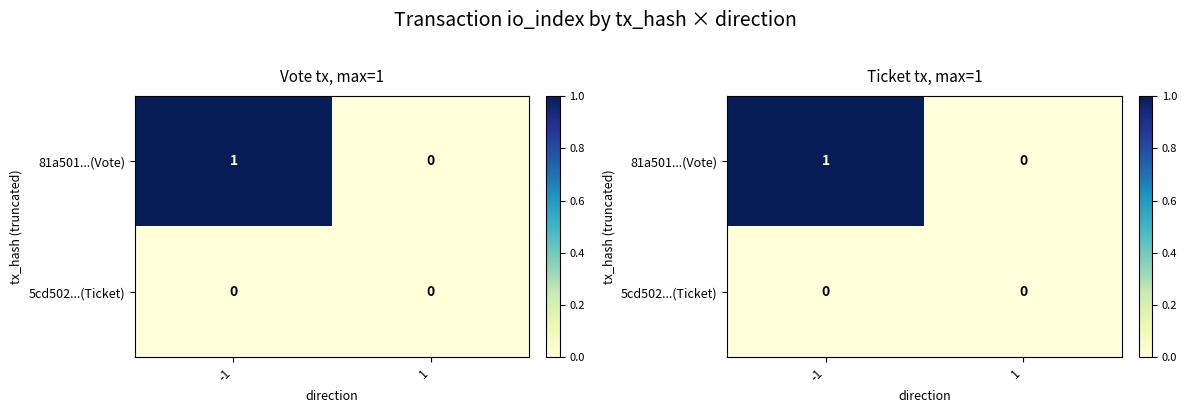

What is the difference between the maximum and minimum values in the 81a501...(Vote) series?

1